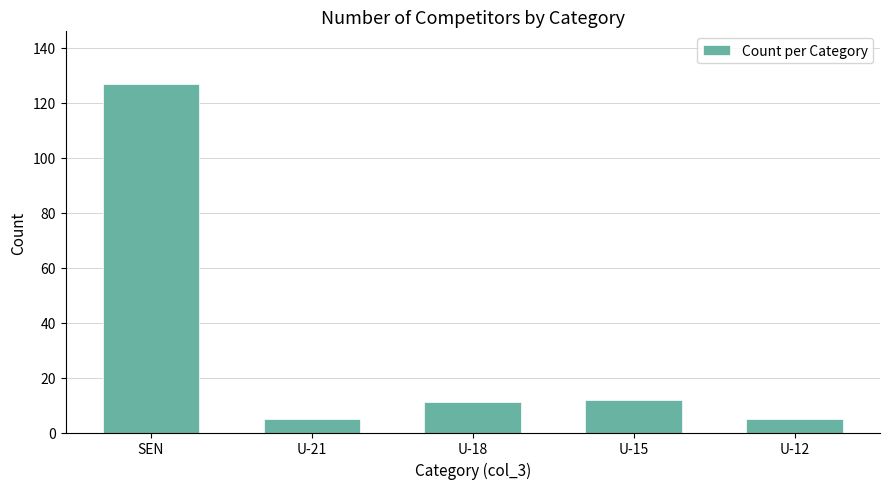

How many data points are less than 11?

2